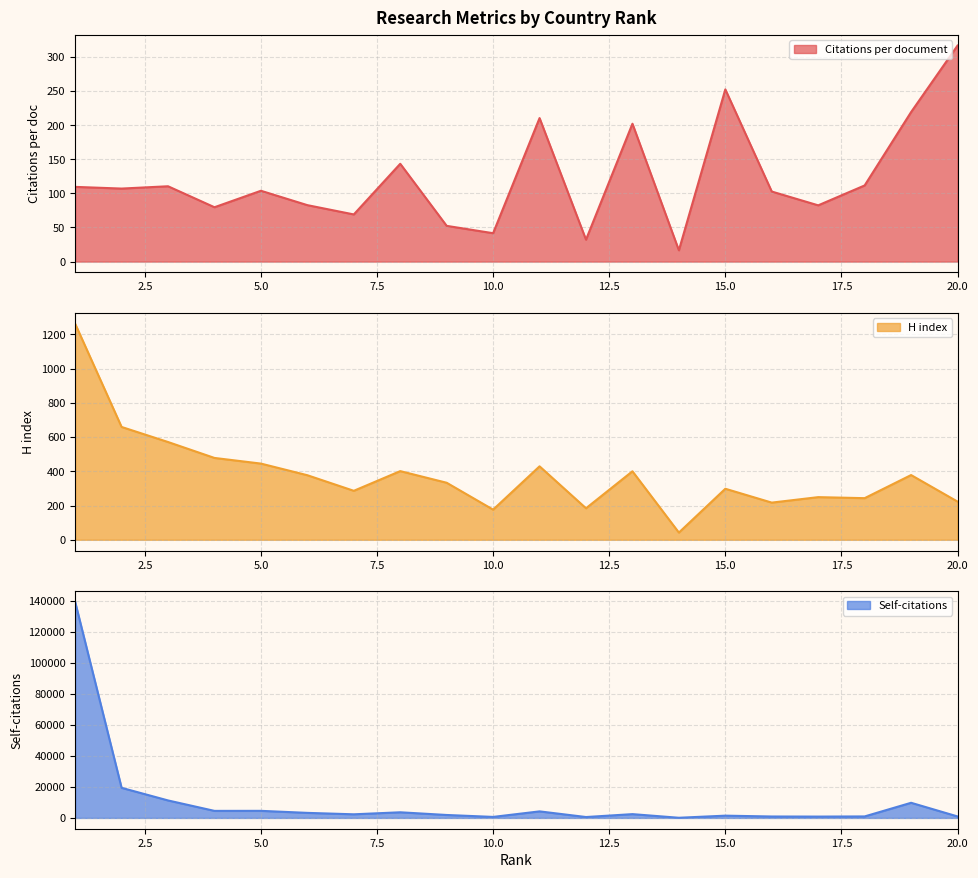

Is the value of Citations per document at 13 greater than the value of H index at 9?

No